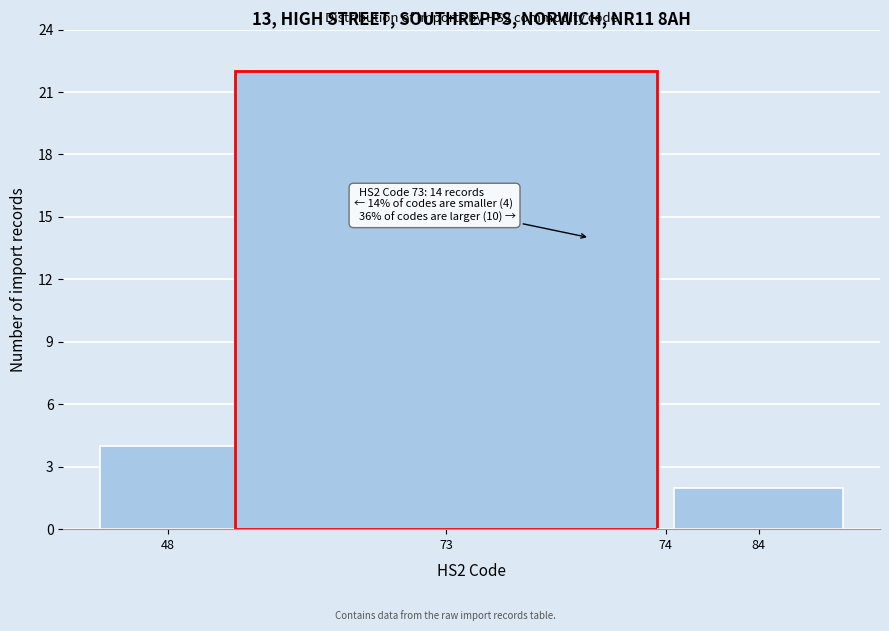

Reading left to right, extract all data points from this chart.

48=4	73=22	74=0	84=2